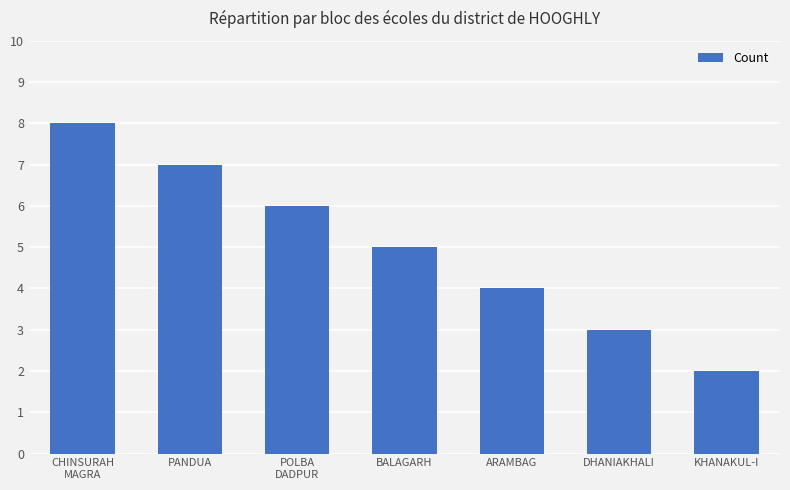

Which category has the lowest value across all series?

KHANAKUL-I